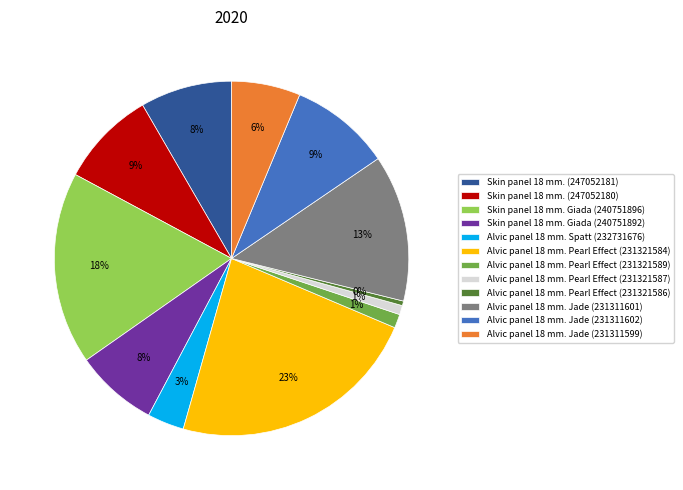

To the nearest percent, what is the combined percentage of Alvic panel 18 mm. Pearl Effect (231321587) and Skin panel 18 mm. (247052181)?

9%